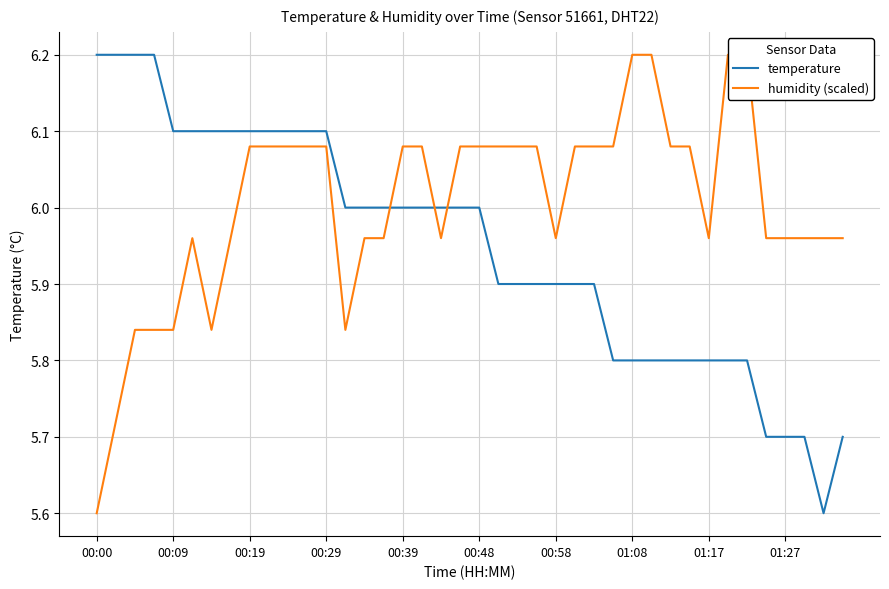

What is the highest value of the temperature series?

6.2